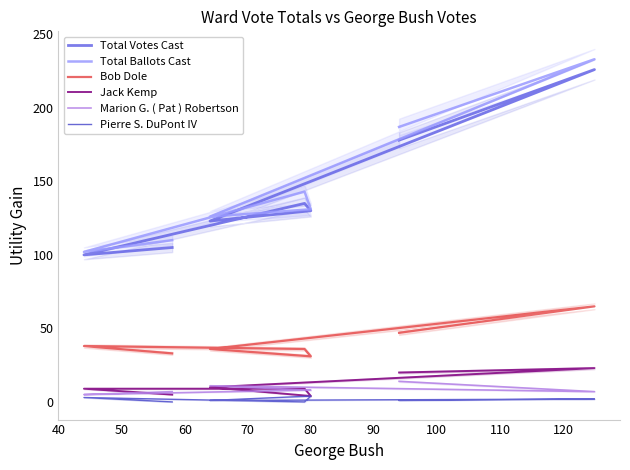

True or false: Pierre S. DuPont IV and Jack Kemp intersect in this chart.

False